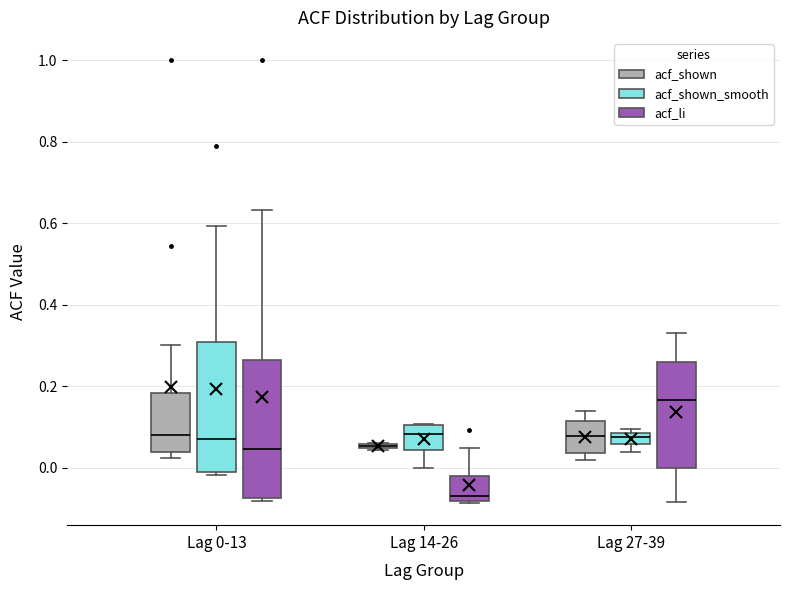

Which box is the tallest, from its lower edge to its upper edge?

Lag 0-13 (acf_li)